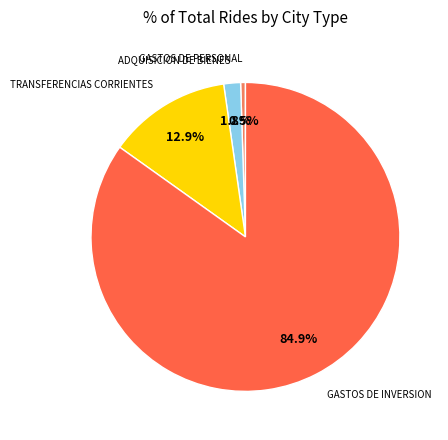

Which has a higher value, GASTOS DE PERSONAL or GASTOS DE INVERSION?

GASTOS DE INVERSION